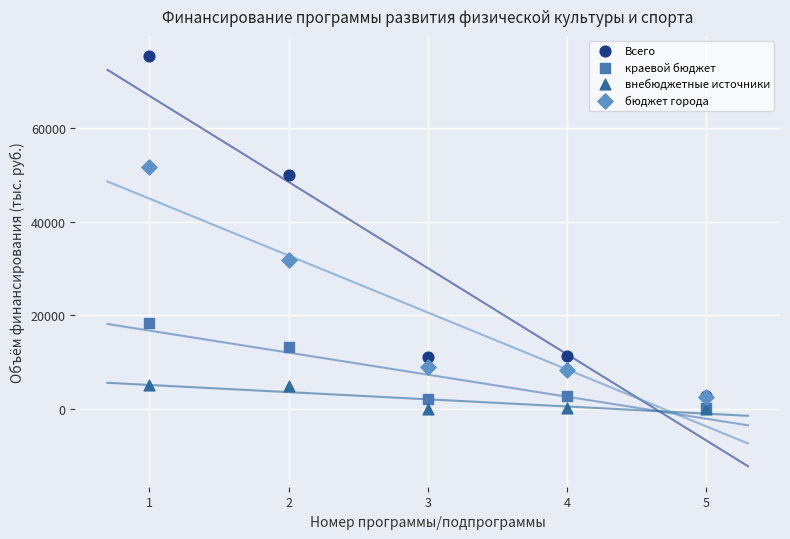

Across all series, what Y value is closest to 37632?

31756.2